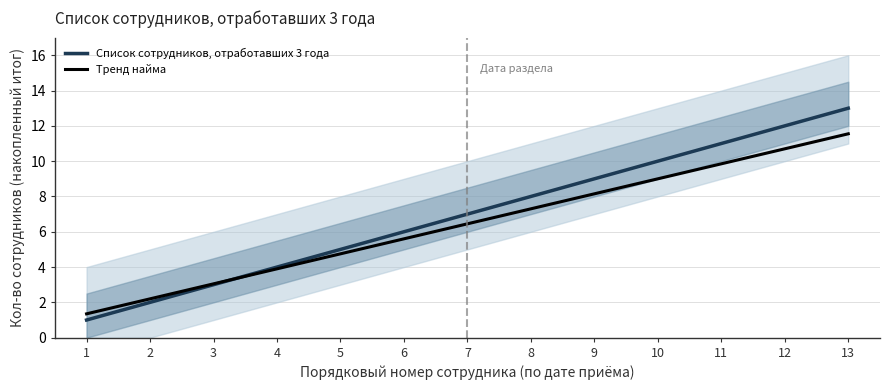

What is the spread (max minus min) of values at 13?

1.5